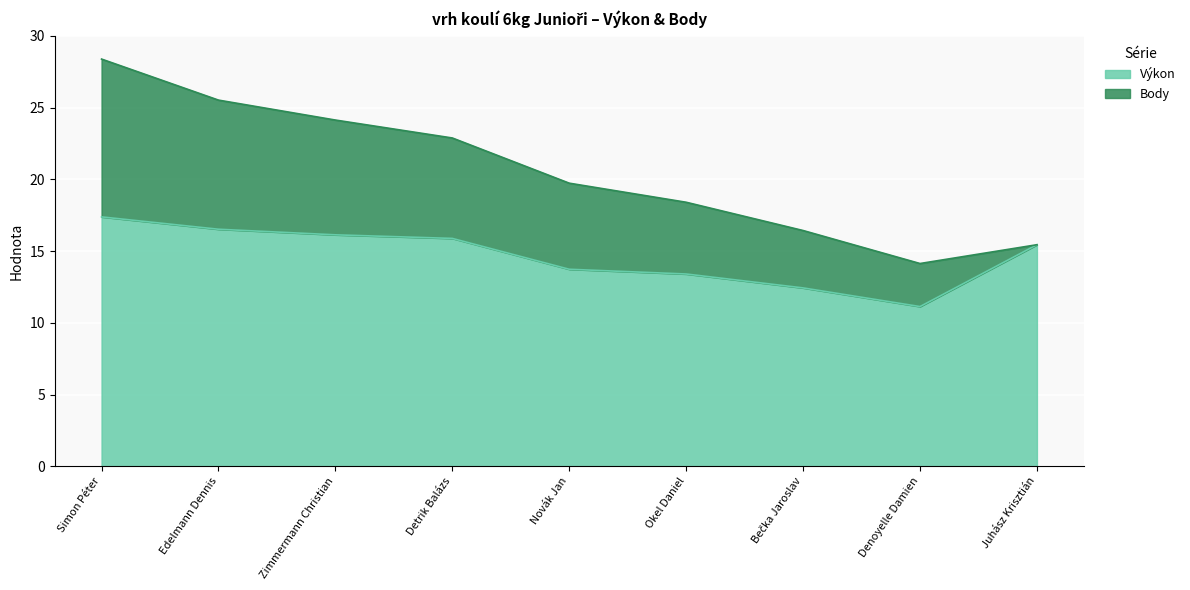

What is the label of the 4th point from the left?

Detrik Balázs